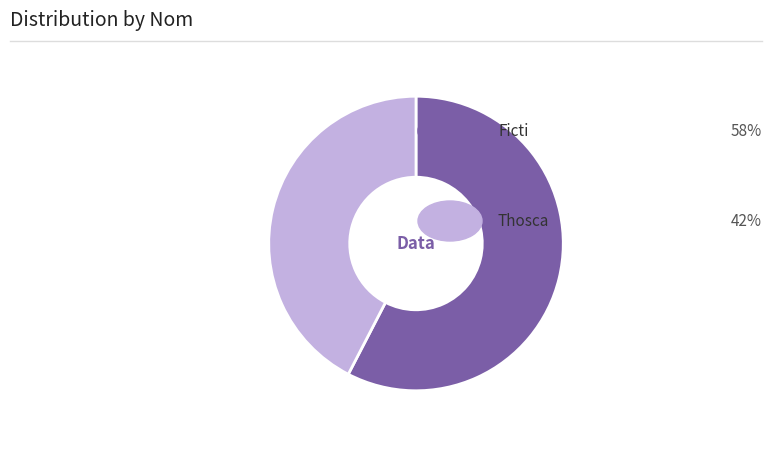

Is there a majority slice in this chart?

Yes